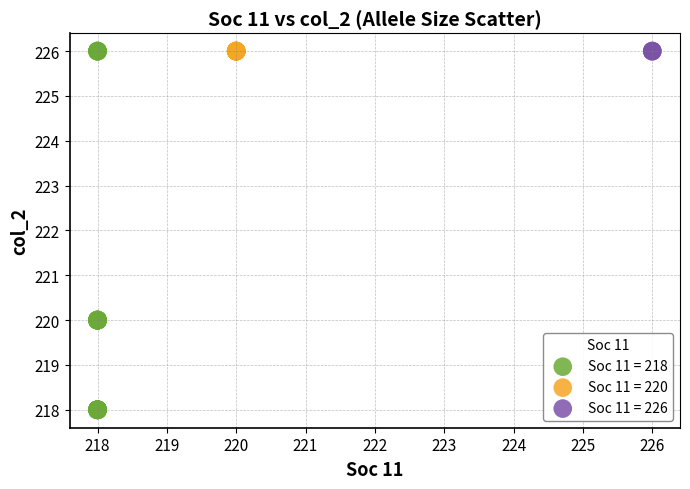

Which series contains the lowest Y value?

Soc 11 = 218